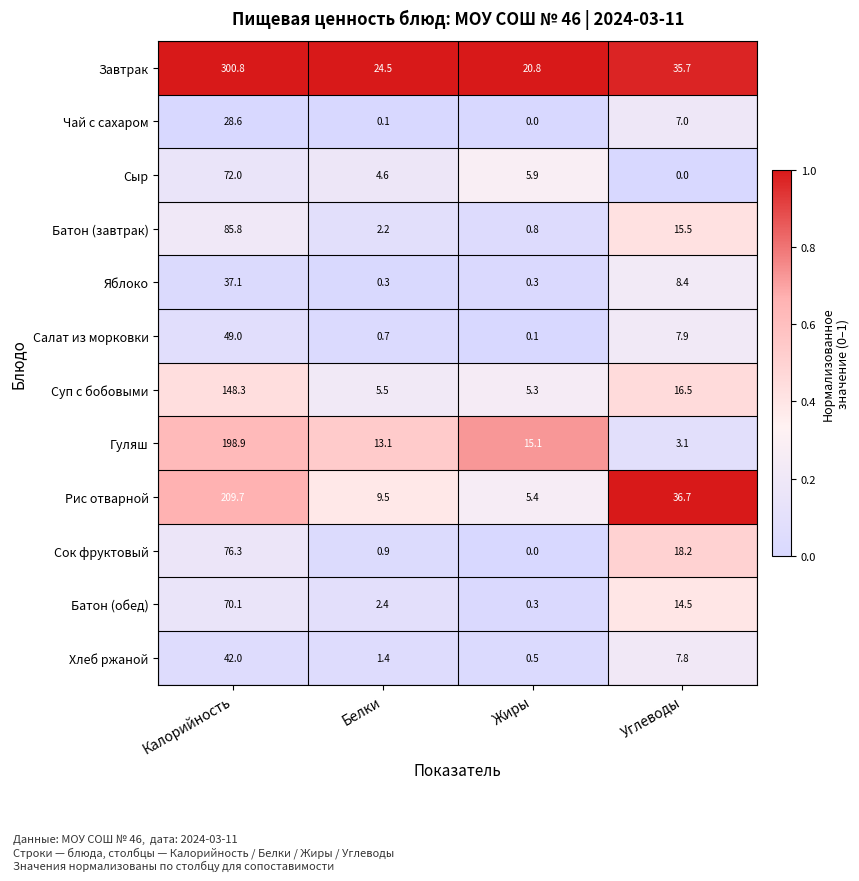

Read the Салат из морковки value at Белки.

0.7